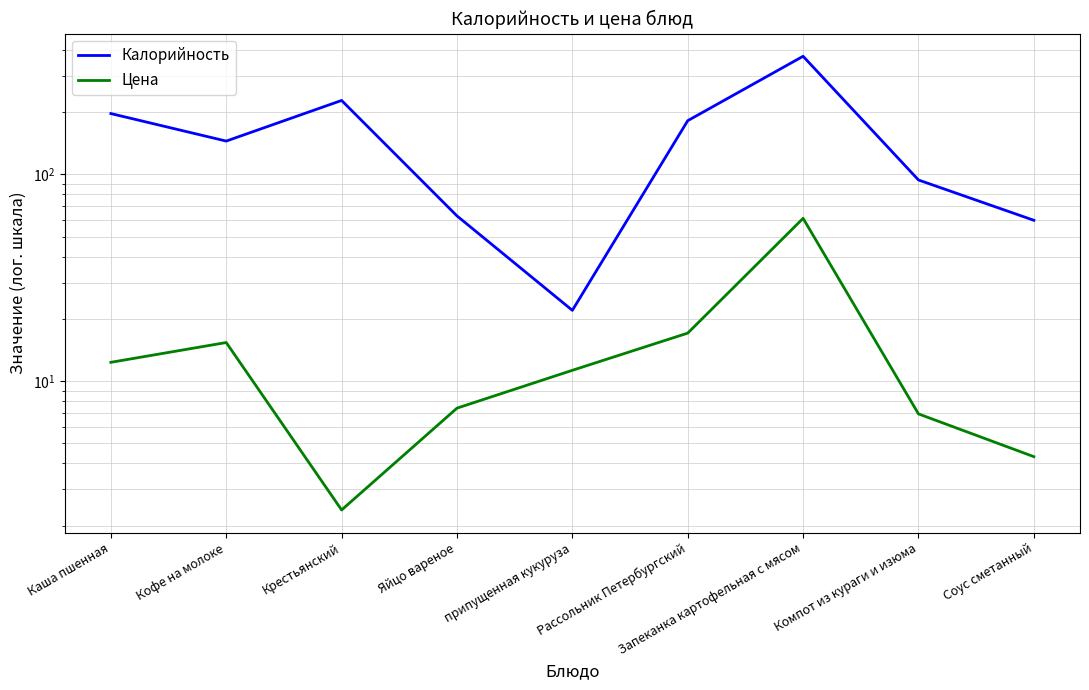

Rank the categories by Калорийность value from highest to lowest.

Запеканка картофельная с мясом, Крестьянский, Каша пшенная, Рассольник Петербургский, Кофе на молоке, Компот из кураги и изюма, Яйцо вареное, Соус сметанный, припущенная кукуруза